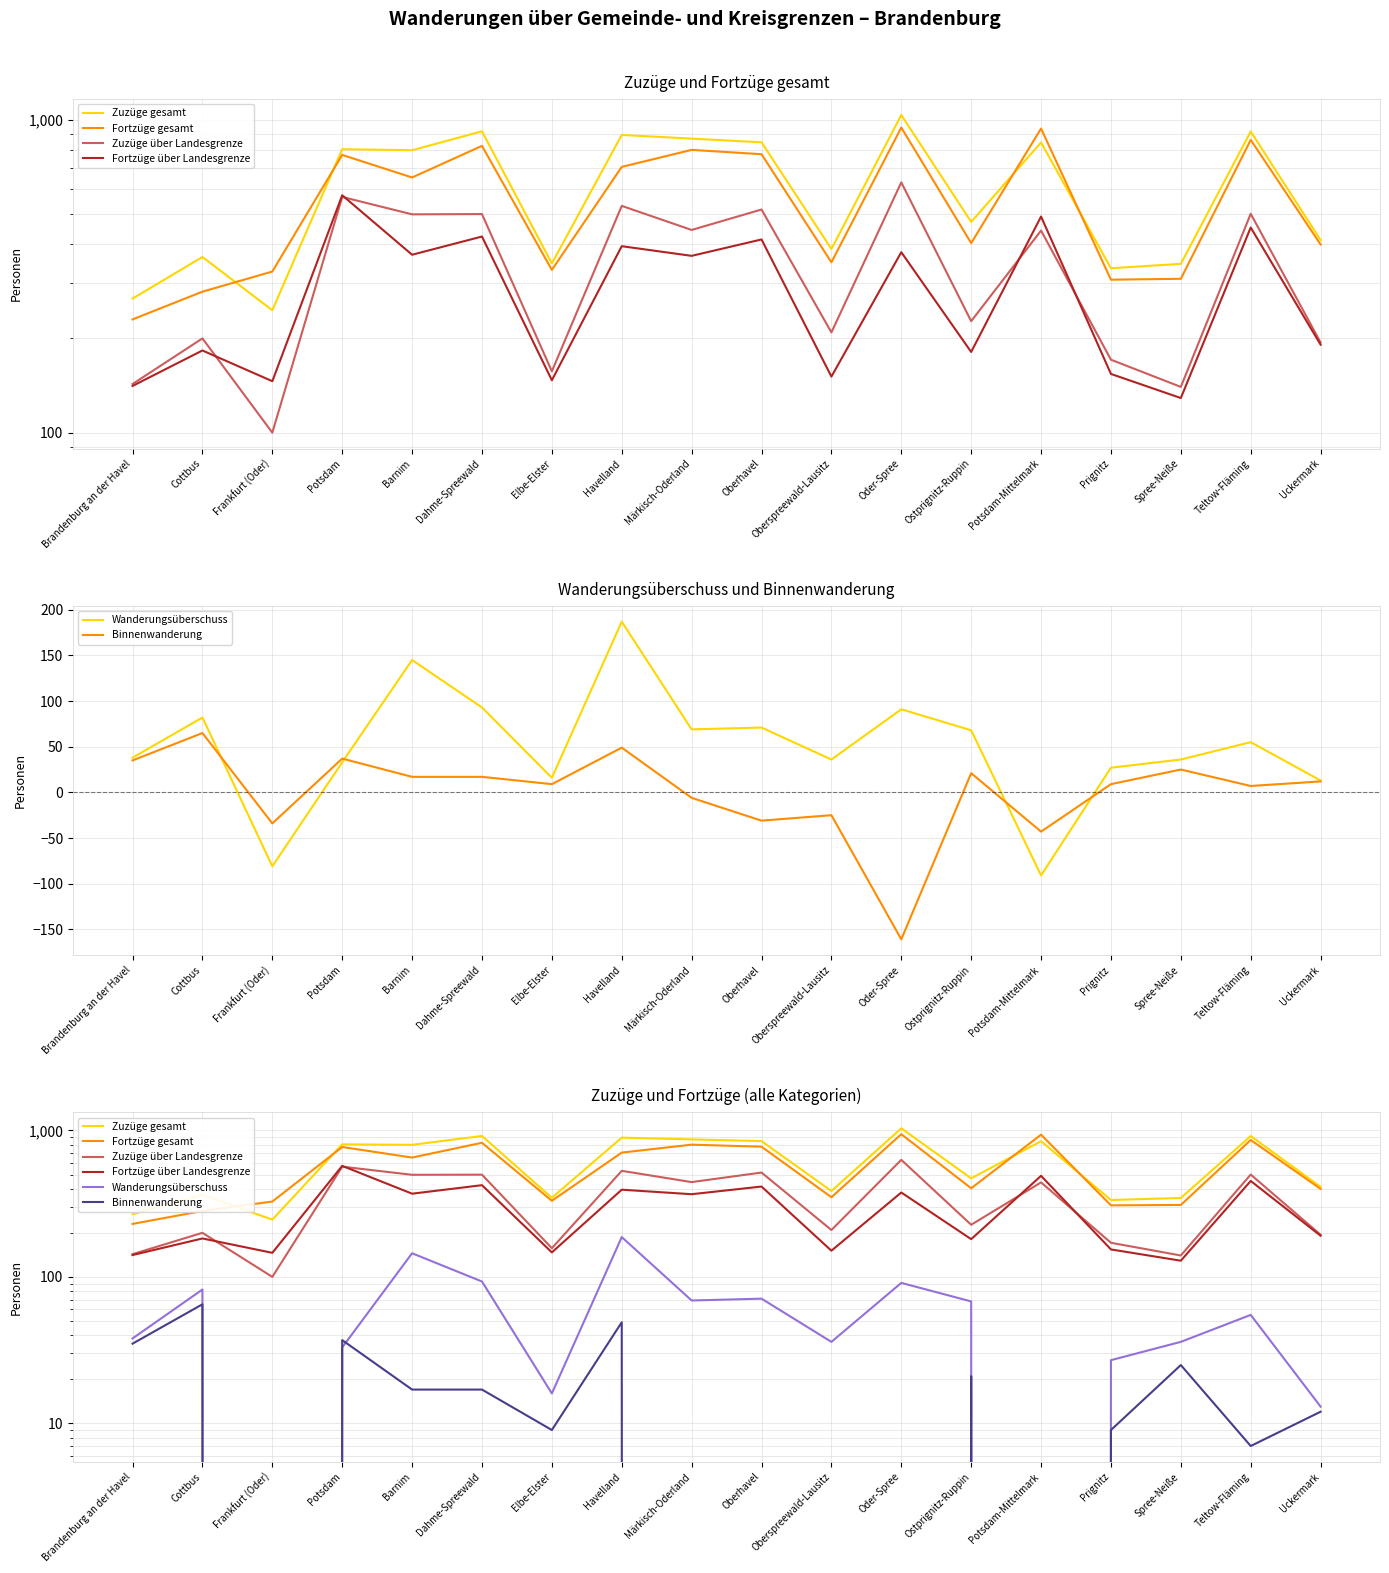

Is it true that Zuzüge über Landesgrenze equals 71 at Spree-Neiße?

False